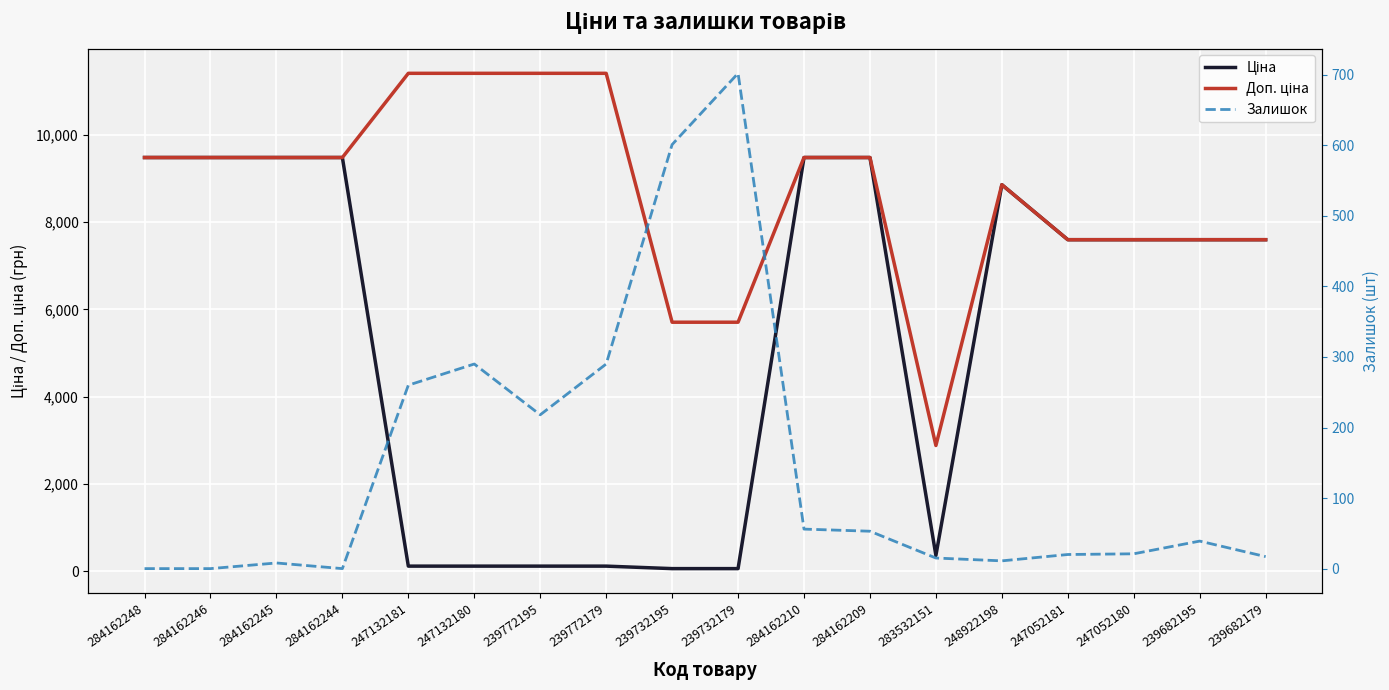

Which category has the lowest value across all series?

284162248